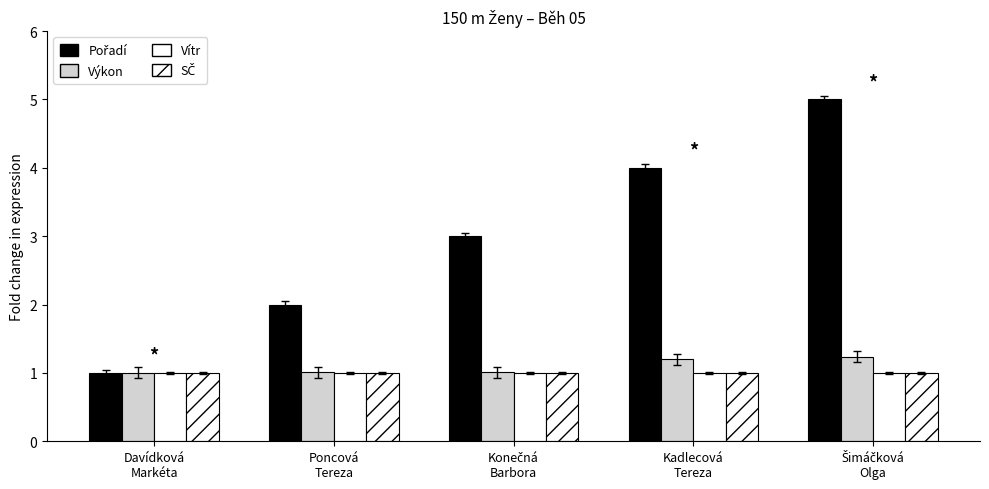

The value of Výkon at Šimáčková
Olga is 1.8. True or false?

False